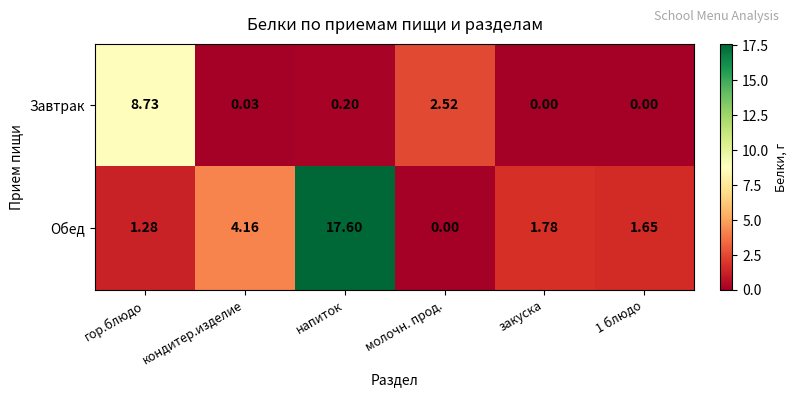

Which category has the highest value in the Завтрак series?

гор.блюдо